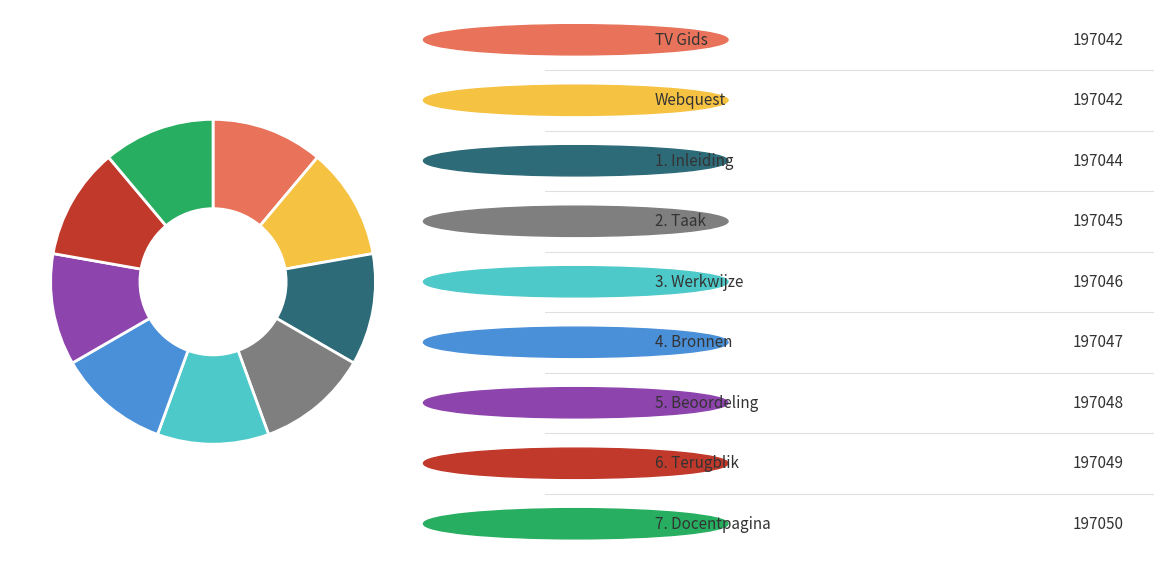

Is there a majority slice in this chart?

No